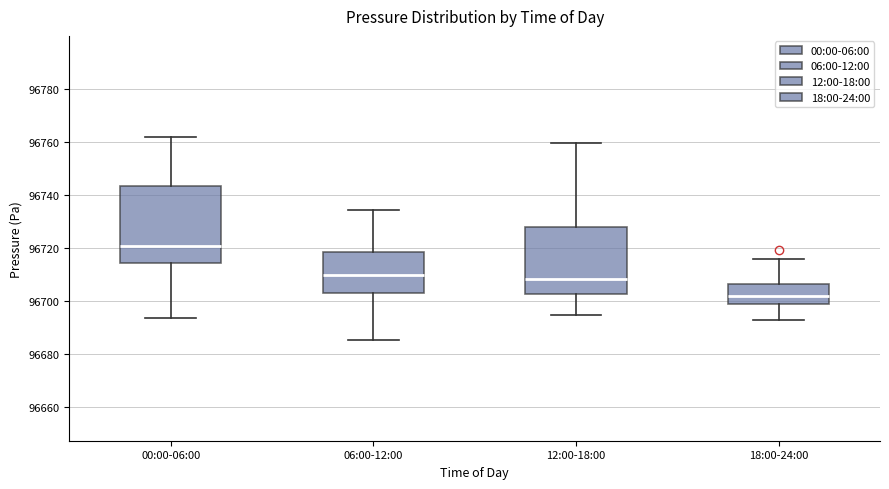

Reading left to right, transcribe this box plot: for each box, give where its median line is, the range the box spans, and where its two whiskers end, as read against the y-axis. The values are not printed on the chart, so give them approximately, as read against the axis.

00:00-06:00: median 96720, box 96714 to 96744, whiskers 96694 to 96762
06:00-12:00: median 96710, box 96702 to 96718, whiskers 96686 to 96734
12:00-18:00: median 96708, box 96702 to 96728, whiskers 96694 to 96760
18:00-24:00: median 96702, box 96698 to 96706, whiskers 96694 to 96716